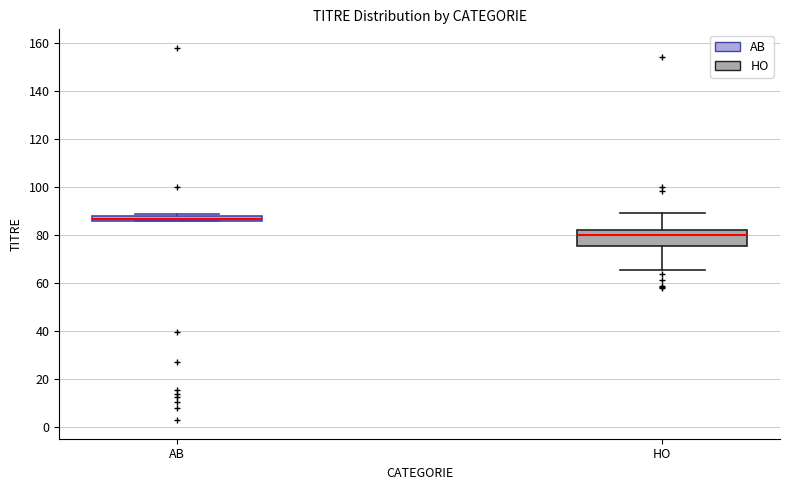

Comparing the boxes themselves (not the whiskers), which one is the tallest?

HO